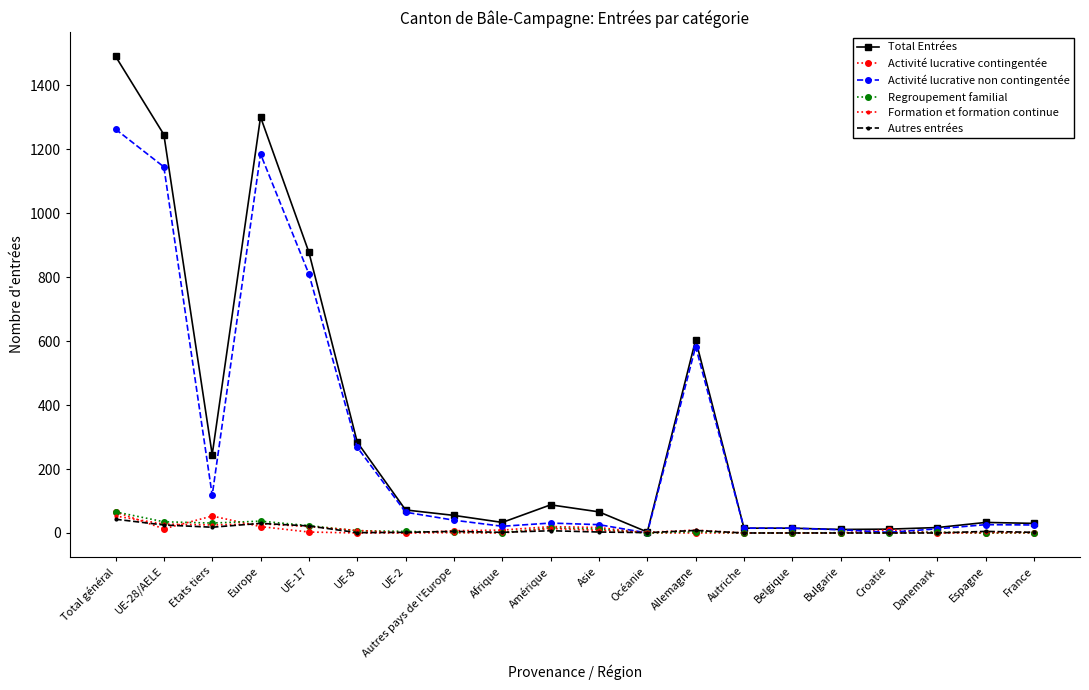

Which series has the largest range (max minus min)?

Total Entrées